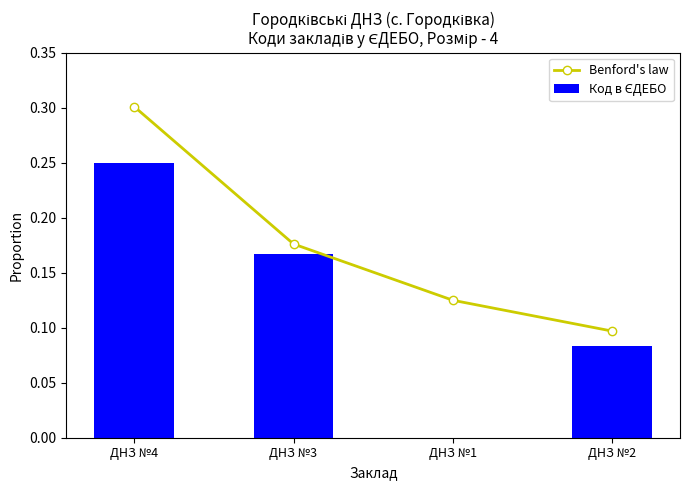

Are the bars grouped side by side (vs. stacked)?

Yes